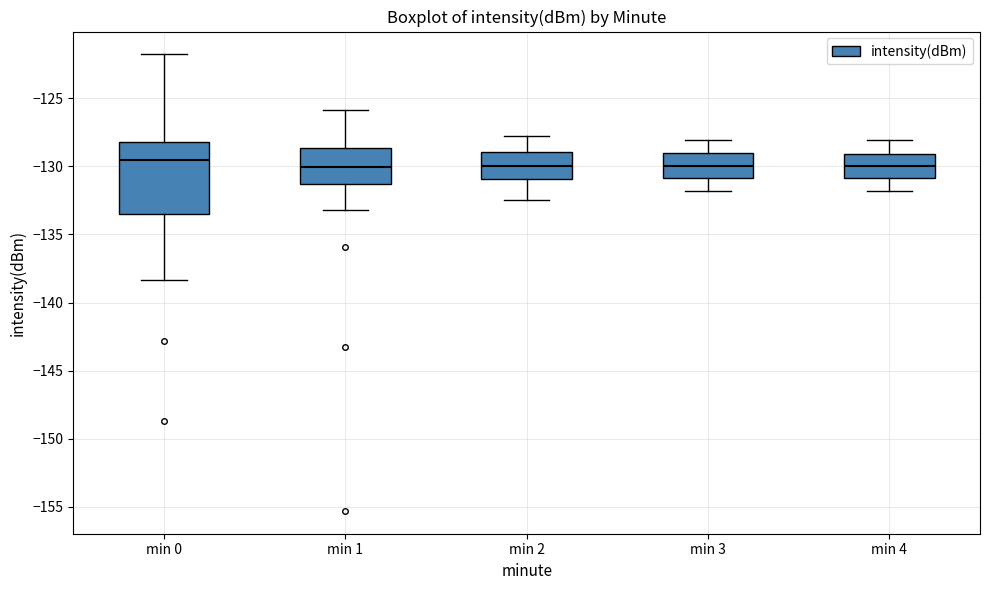

Reading left to right, transcribe this box plot: for each box, give where its median line is, the range the box spans, and where its two whiskers end, as read against the y-axis. The values are not printed on the chart, so give them approximately, as read against the axis.

min 0: median -129.5, box -133.5 to -128.0, whiskers -138.5 to -122.0
min 1: median -130.0, box -131.5 to -128.5, whiskers -133.0 to -126.0
min 2: median -130.0, box -131.0 to -129.0, whiskers -132.5 to -128.0
min 3: median -130.0, box -131.0 to -129.0, whiskers -132.0 to -128.0
min 4: median -130.0, box -131.0 to -129.0, whiskers -132.0 to -128.0